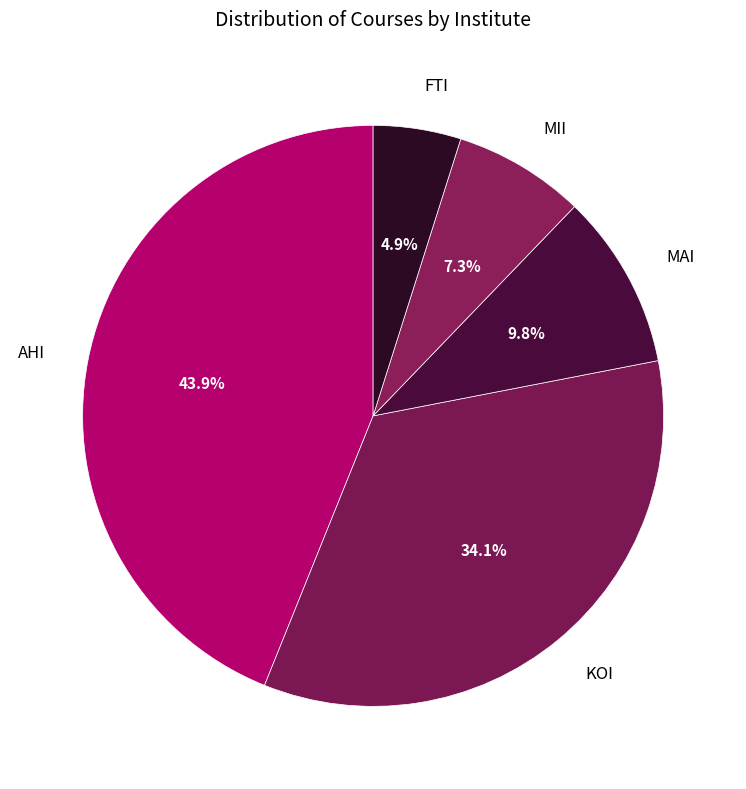

Rank the categories by value from lowest to highest.

FTI, MII, MAI, KOI, AHI